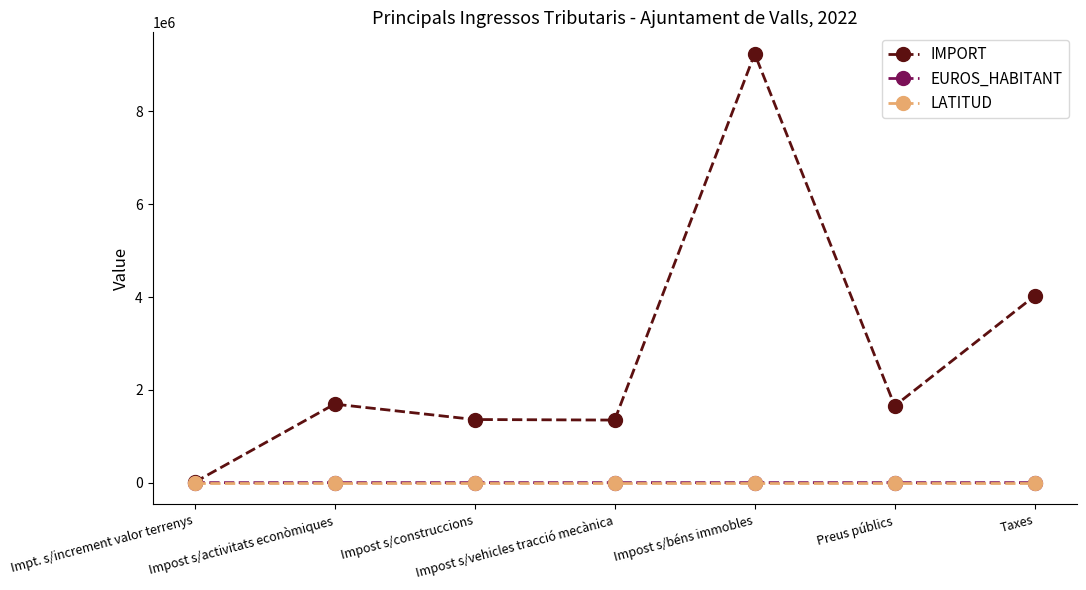

Which series has the widest spread of values?

IMPORT